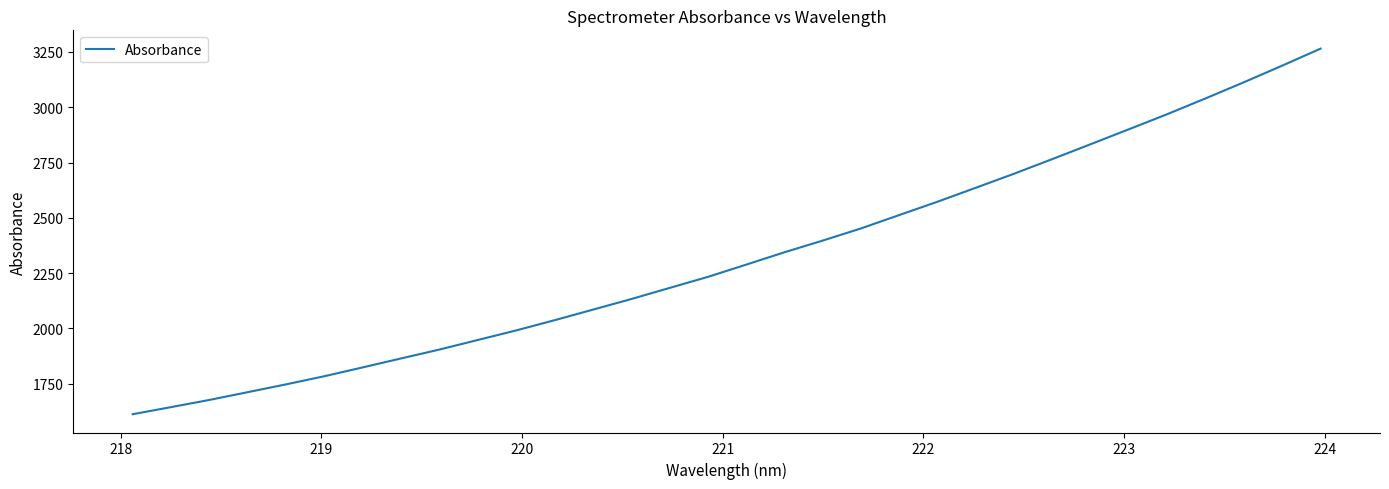

What is the sum of all values?

74366.5